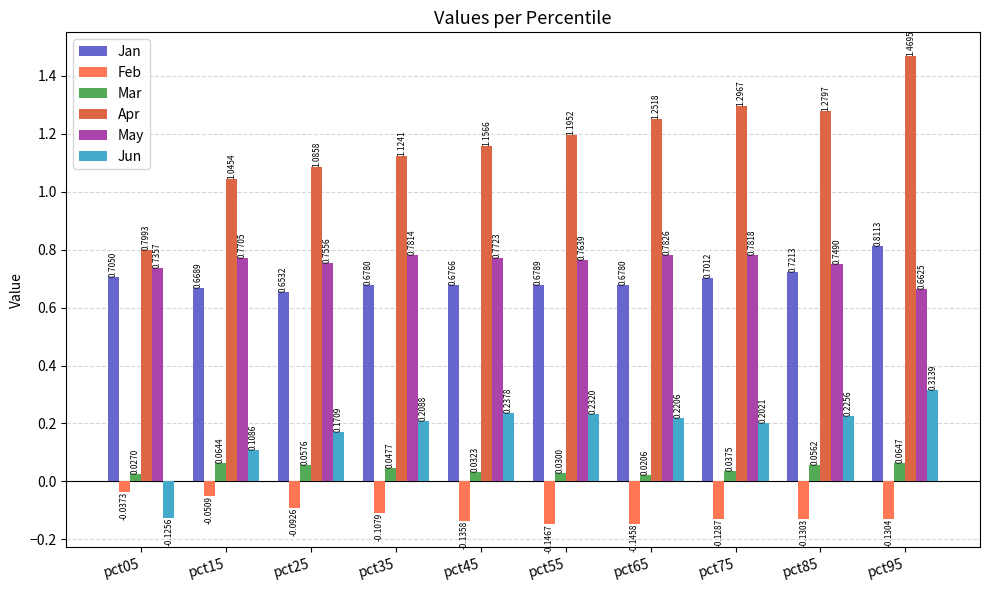

Rank the categories by Feb value from lowest to highest.

pct55, pct65, pct45, pct95, pct85, pct75, pct35, pct25, pct15, pct05